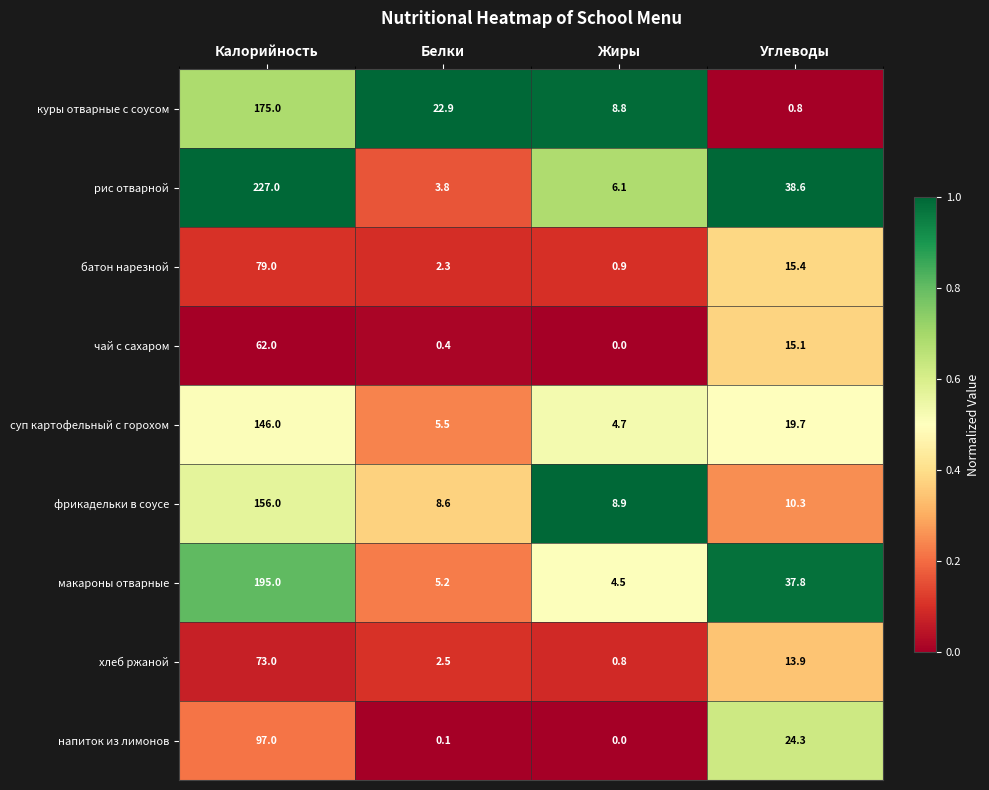

List the series in order of their peak value, lowest first.

чай с сахаром, хлеб ржаной, батон нарезной, напиток из лимонов, суп картофельный с горохом, фрикадельки в соусе, куры отварные с соусом, макароны отварные, рис отварной